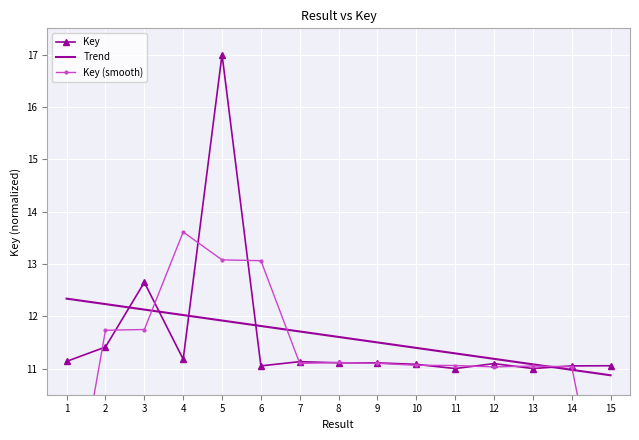

At which label is the value closest to 14?

3